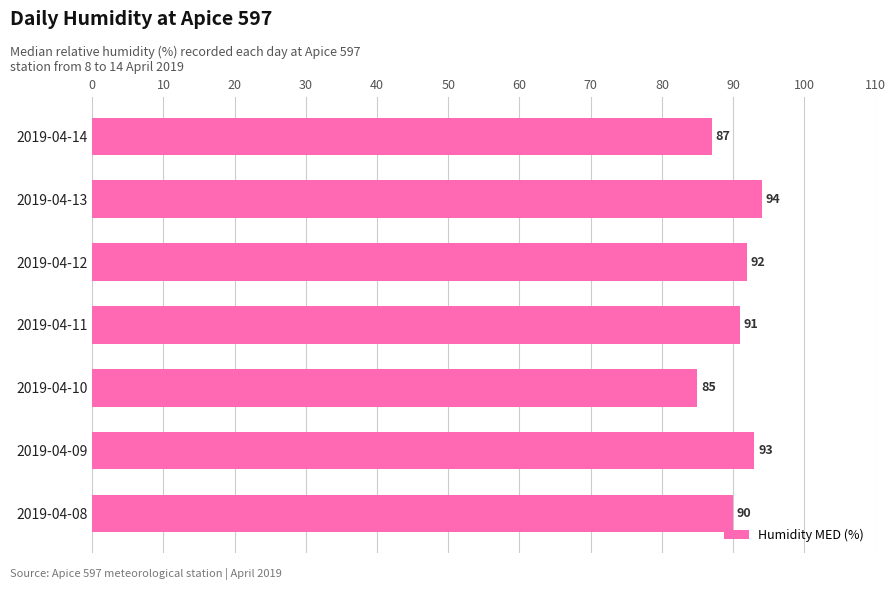

Is it true that the value at 2019-04-12 is 142?

False